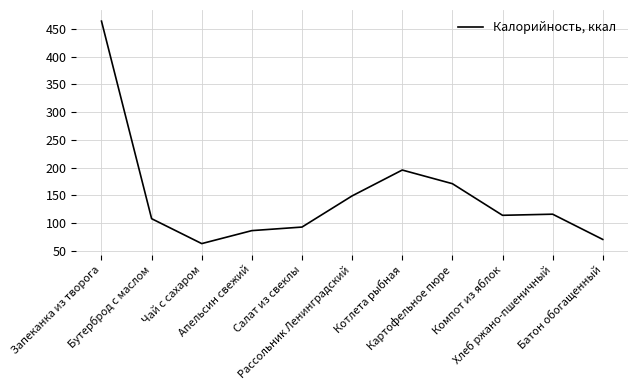

What is the minimum value shown in the chart?

63.0